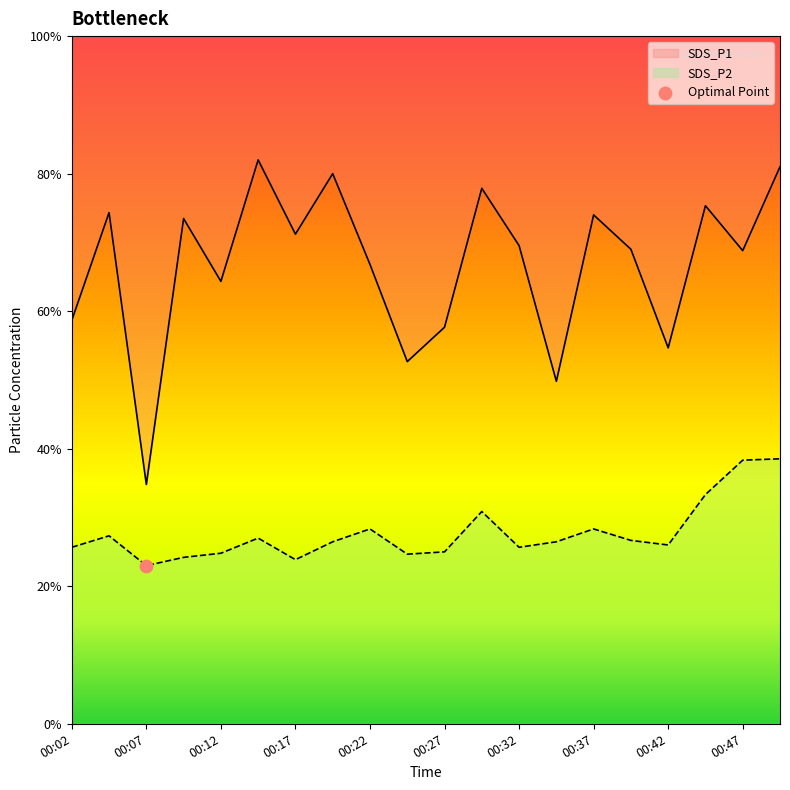

Which series contains the lowest Y value?

SDS_P2